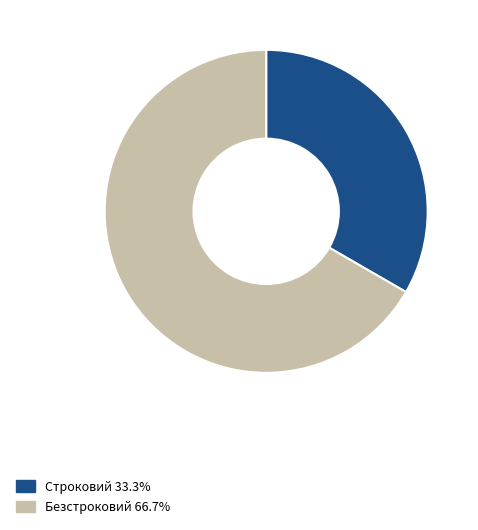

Between Строковий and Безстроковий, which is larger?

Безстроковий